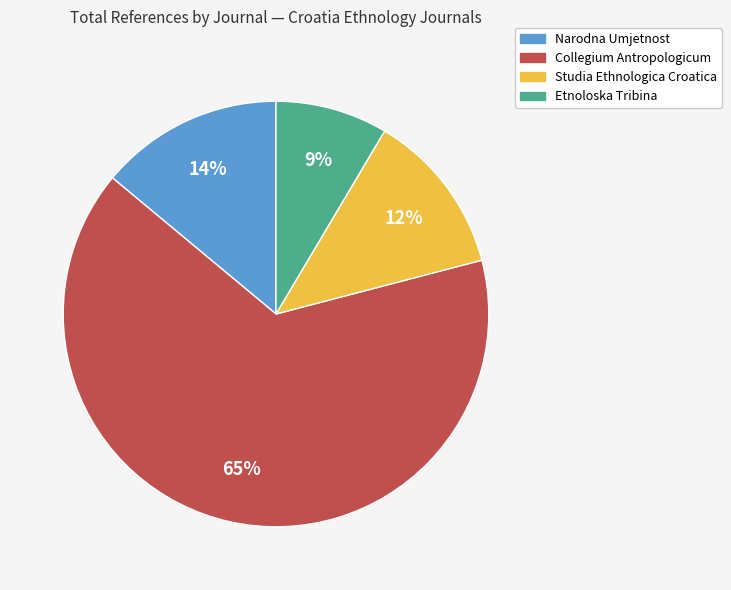

Count the number of slices in the pie.

4